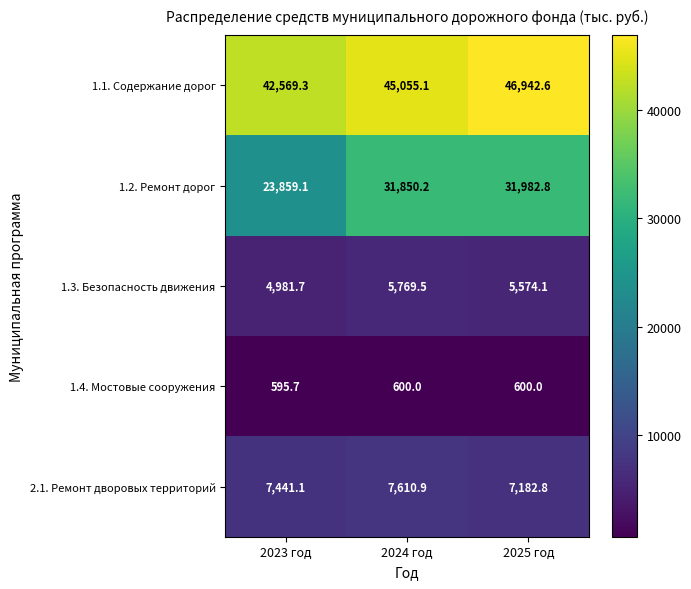

List the series in order of their peak value, highest first.

1.1. Содержание дорог, 1.2. Ремонт дорог, 2.1. Ремонт дворовых территорий, 1.3. Безопасность движения, 1.4. Мостовые сооружения